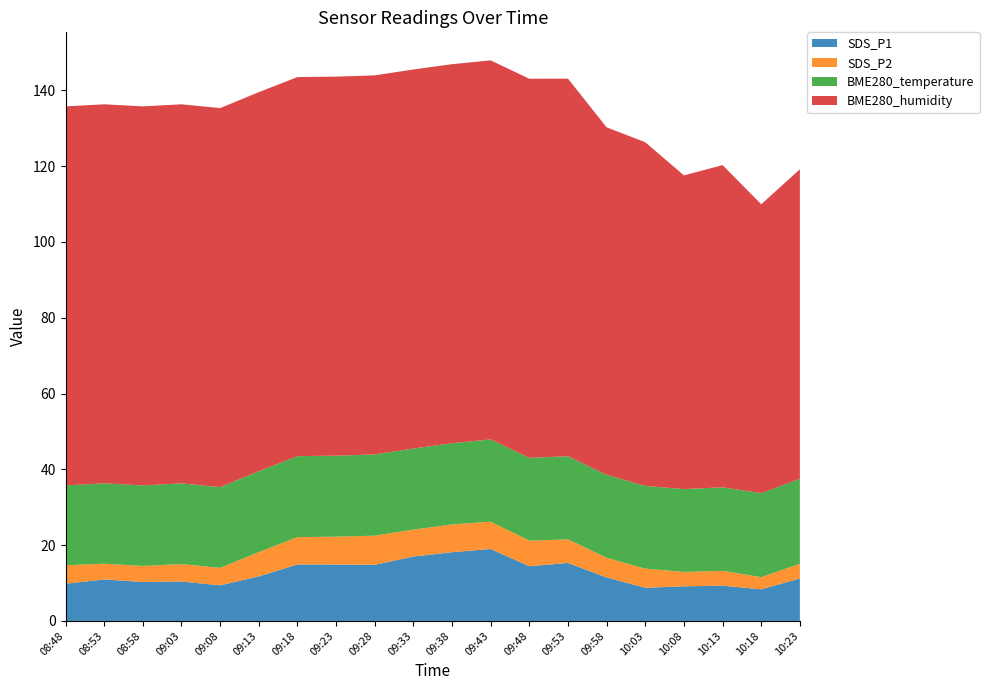

Reading left to right, extract all data points from this chart.

SDS_P1: 08:48=9.8	08:53=10.9	08:58=10.3	09:03=10.4	09:08=9.4	09:13=11.8	09:18=14.9	09:23=14.9	09:28=14.8	09:33=17.0	09:38=18.1	09:43=19.0	09:48=14.4	09:53=15.3	09:58=11.5	10:03=8.8	10:08=9.1	10:13=9.3	10:18=8.3	10:23=11.2
SDS_P2: 08:48=4.9	08:53=4.2	08:58=4.2	09:03=4.6	09:08=4.6	09:13=6.4	09:18=7.2	09:23=7.3	09:28=7.7	09:33=7.1	09:38=7.3	09:43=7.2	09:48=6.8	09:53=6.2	09:58=5.2	10:03=5.0	10:08=3.8	10:13=3.9	10:18=3.2	10:23=3.9
BME280_temperature: 08:48=21.1	08:53=21.2	08:58=21.2	09:03=21.3	09:08=21.3	09:13=21.4	09:18=21.4	09:23=21.4	09:28=21.4	09:33=21.4	09:38=21.4	09:43=21.7	09:48=21.9	09:53=21.9	09:58=21.9	10:03=21.8	10:08=21.9	10:13=22.0	10:18=22.2	10:23=22.4
BME280_humidity: 08:48=100.0	08:53=100.0	08:58=100.0	09:03=100.0	09:08=100.0	09:13=100.0	09:18=100.0	09:23=100.0	09:28=100.0	09:33=100.0	09:38=100.0	09:43=100.0	09:48=100.0	09:53=99.6	09:58=91.7	10:03=90.7	10:08=82.8	10:13=85.0	10:18=76.2	10:23=81.7